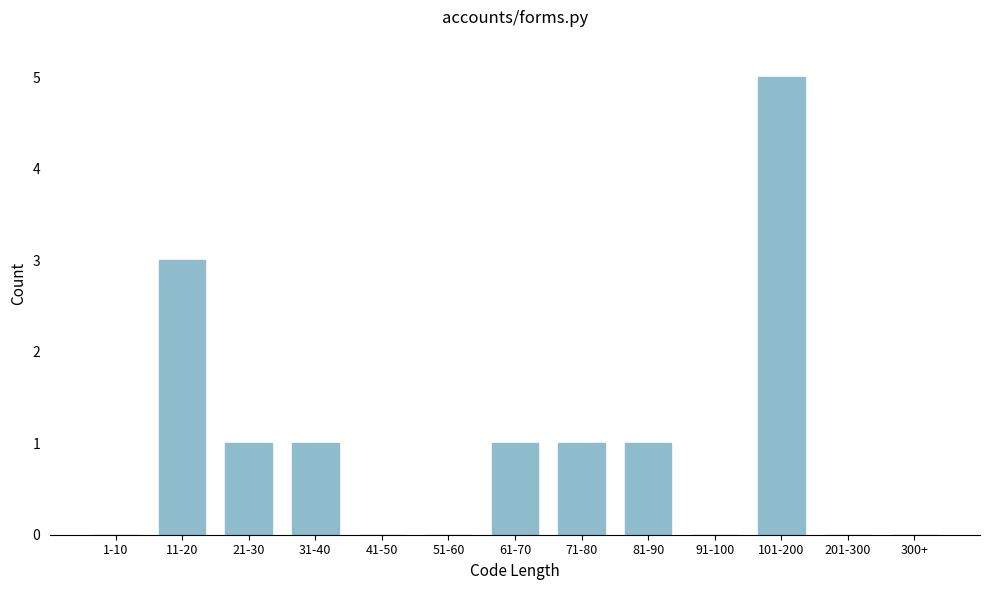

Reading left to right, what are all the values shown in this chart?

1-10=0	11-20=3	21-30=1	31-40=1	41-50=0	51-60=0	61-70=1	71-80=1	81-90=1	91-100=0	101-200=5	201-300=0	300+=0